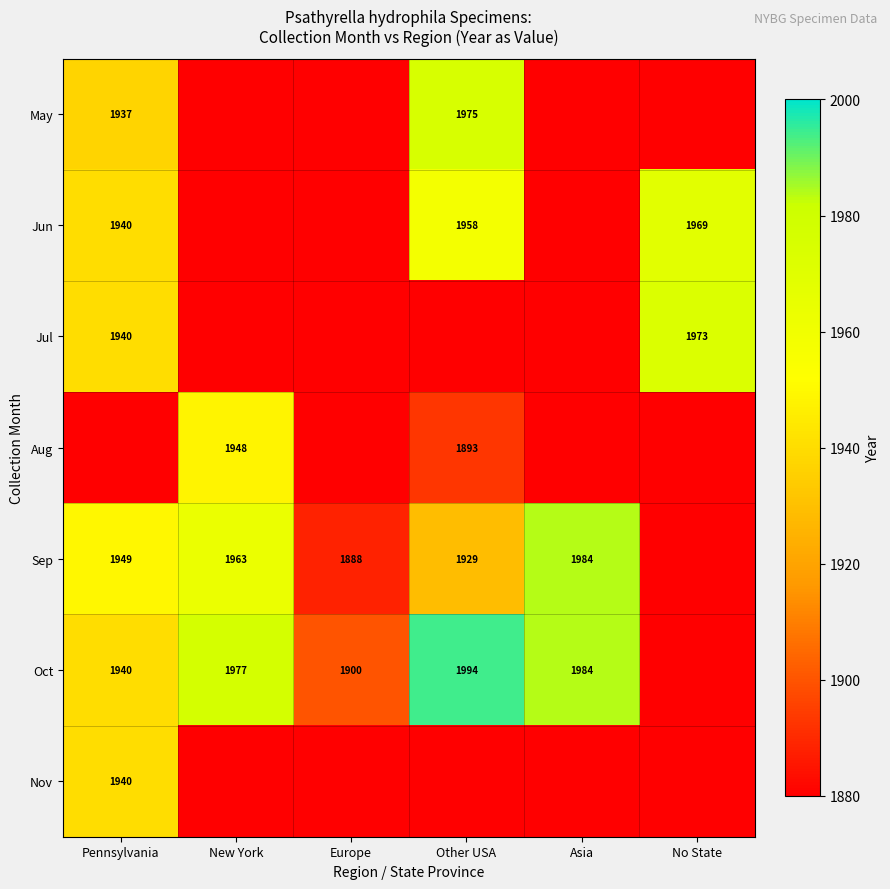

True or false: Oct has a value of 1977 at New York.

True